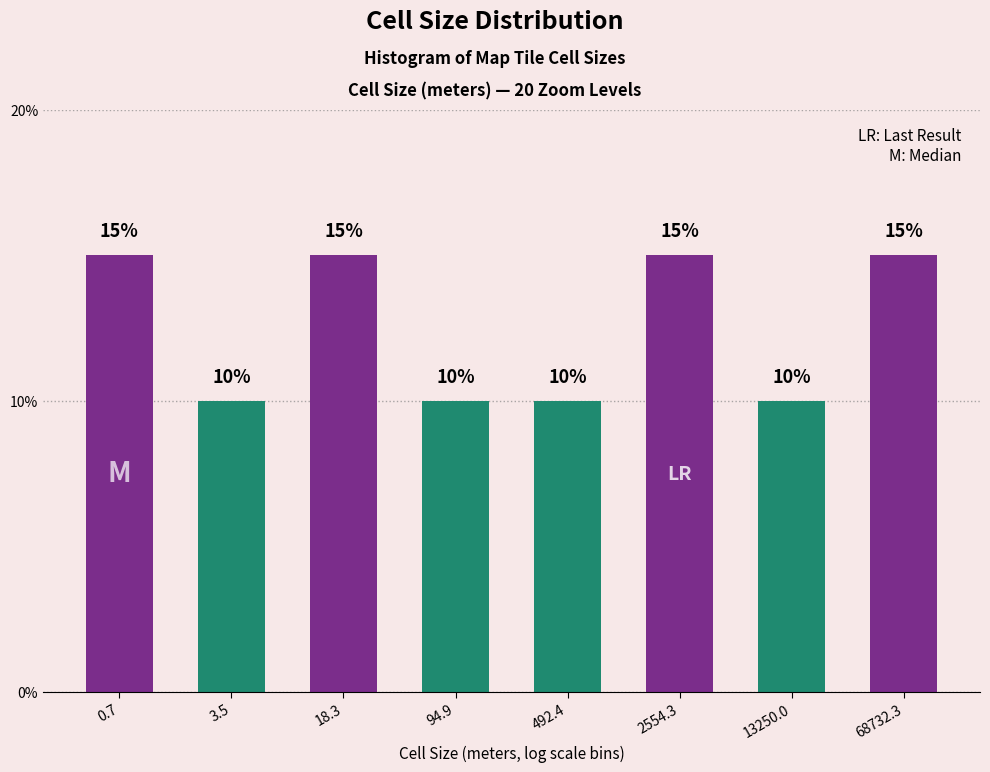

Reading right to left, extract all data points from this chart.

15	10	15	10	10	15	10	15